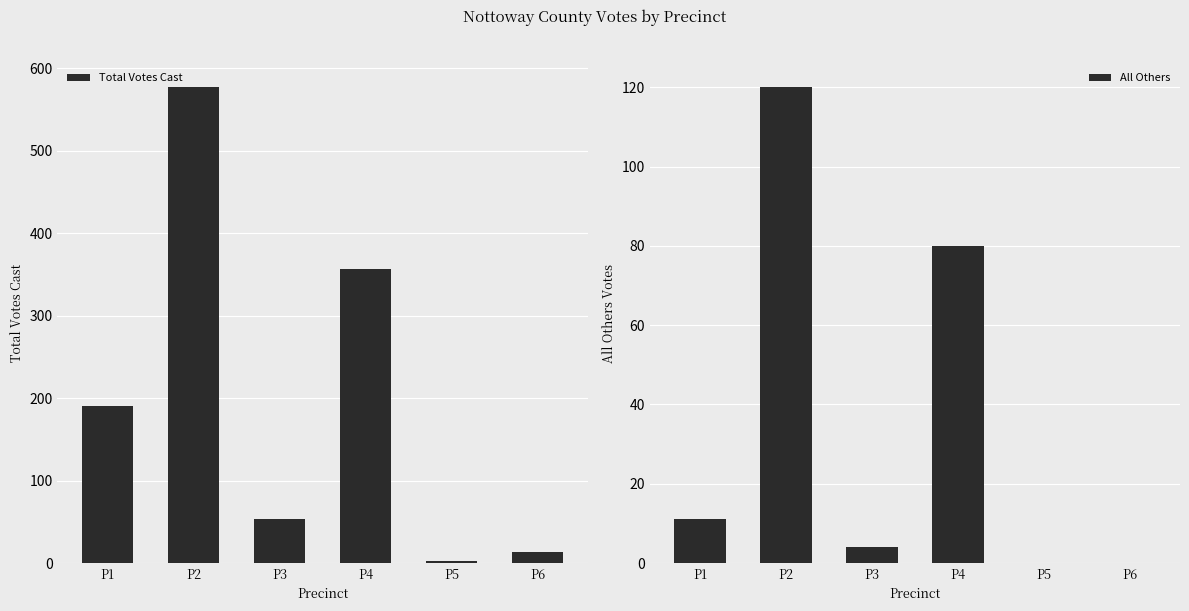

What is the value of the All Others bar at the 4th from the left?

80